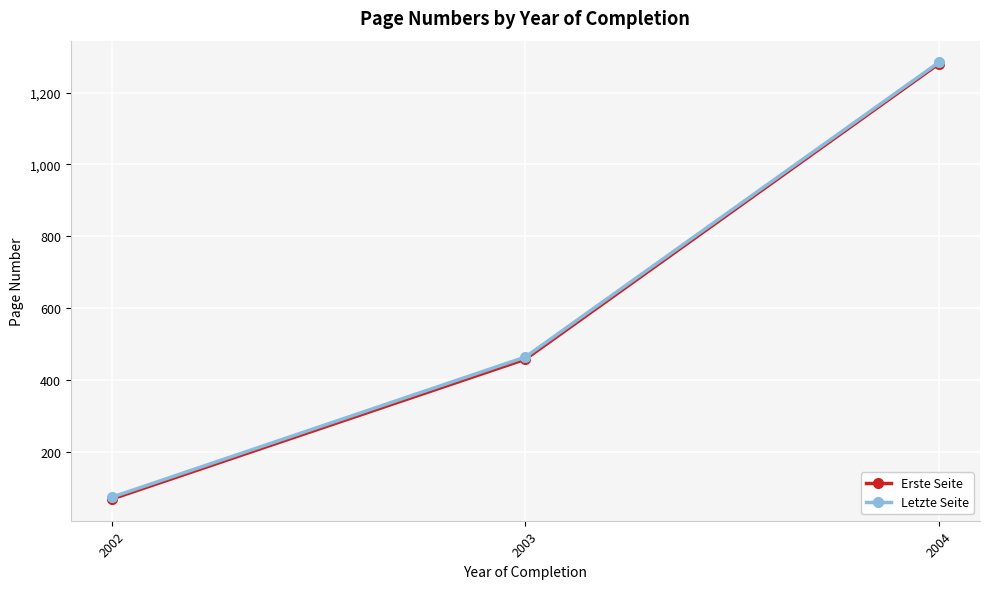

How many categories are shown in the chart?

3